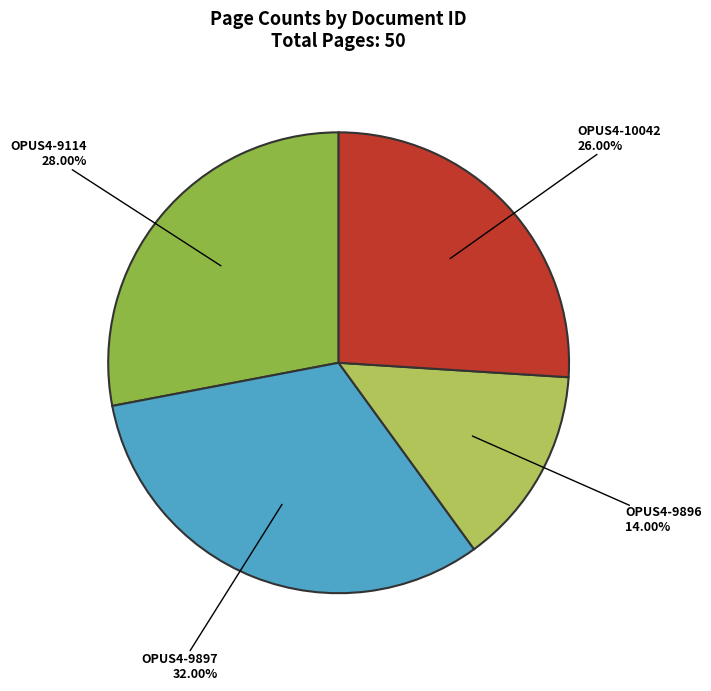

Is it true that OPUS4-10042 is 26% of the pie?

True